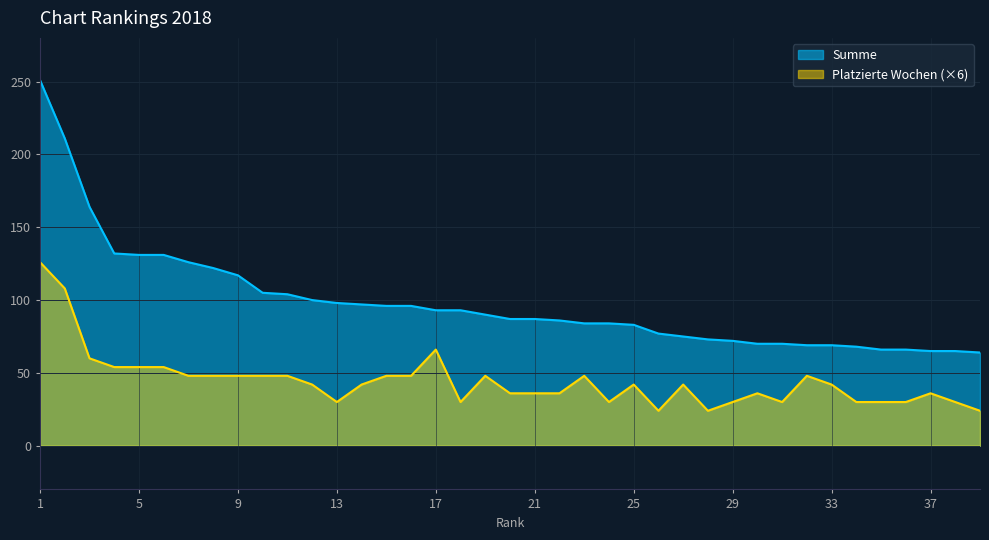

True or false: Platzierte Wochen has more than 2 interior local peaks.

True